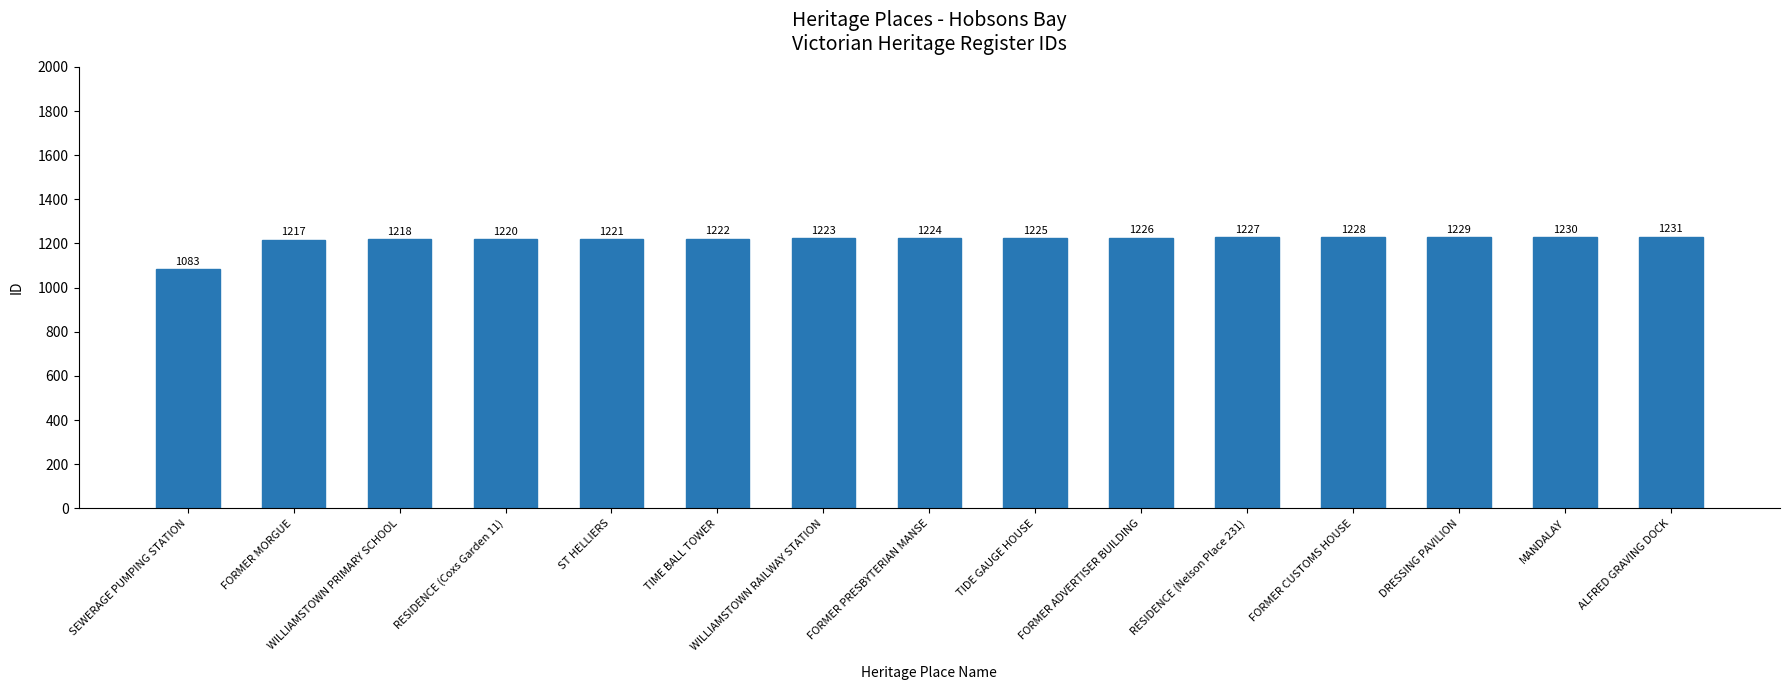

What is the change in value from MANDALAY to ALFRED GRAVING DOCK?

+1